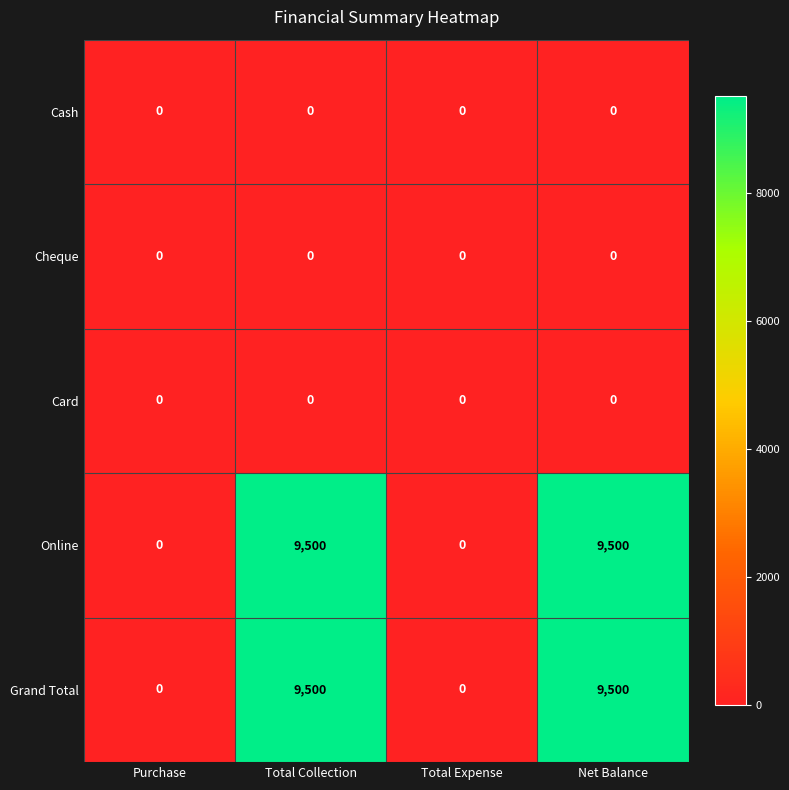

What value does the Online series have at Total Collection, to the nearest 50?

9500